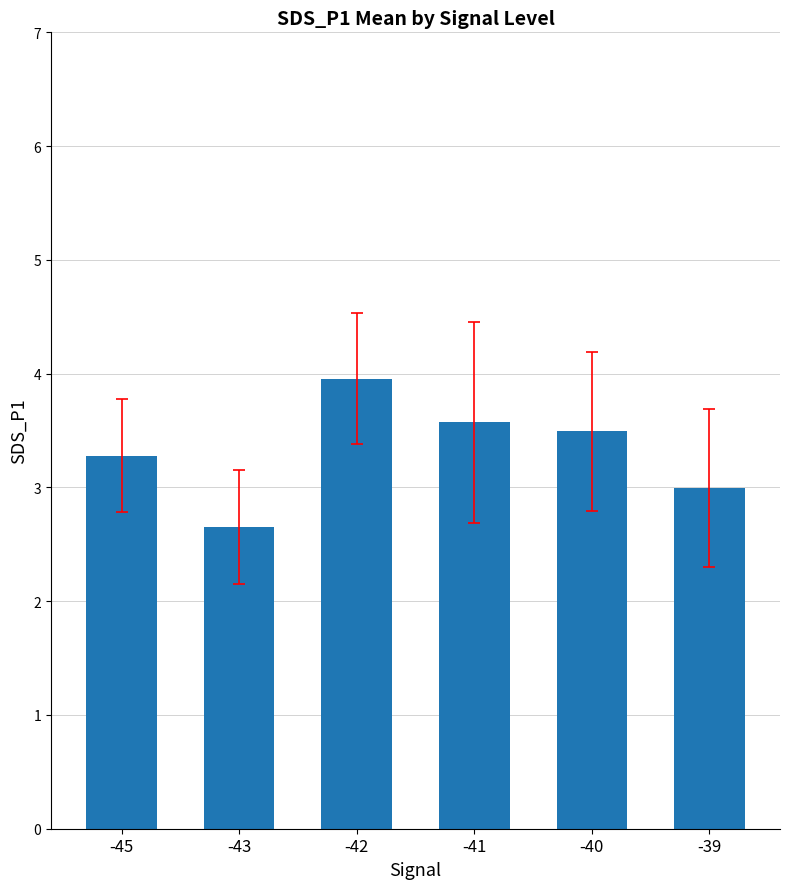

At which category does the chart reach its minimum across all series?

-43